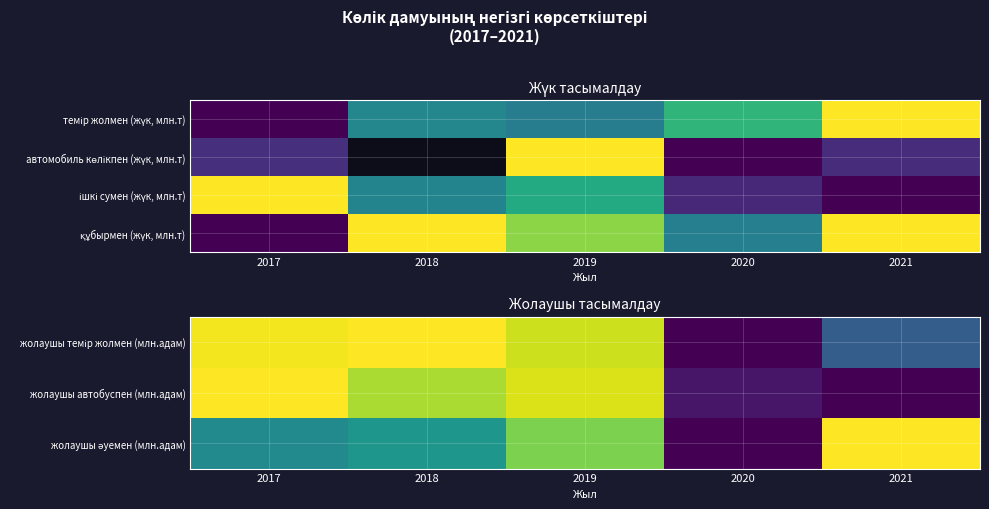

At how many categories does at least one series exceed 0?

5